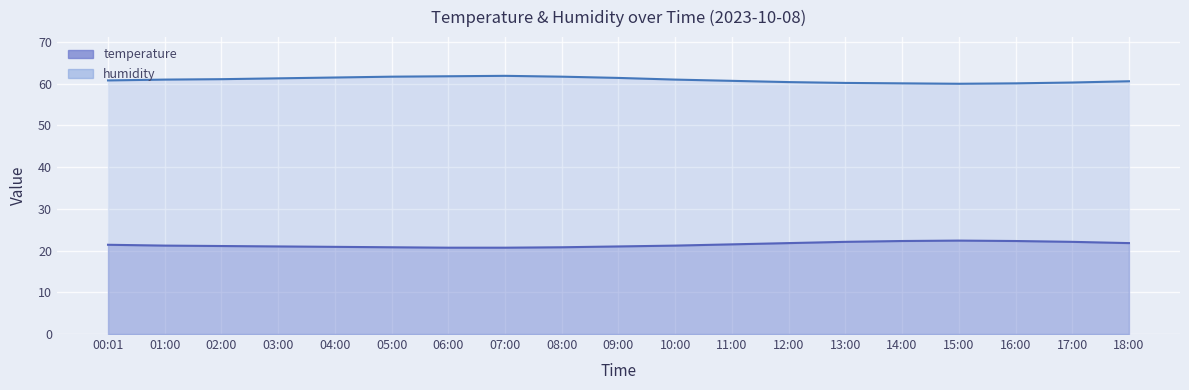

How many values in the humidity series exceed 61?

8